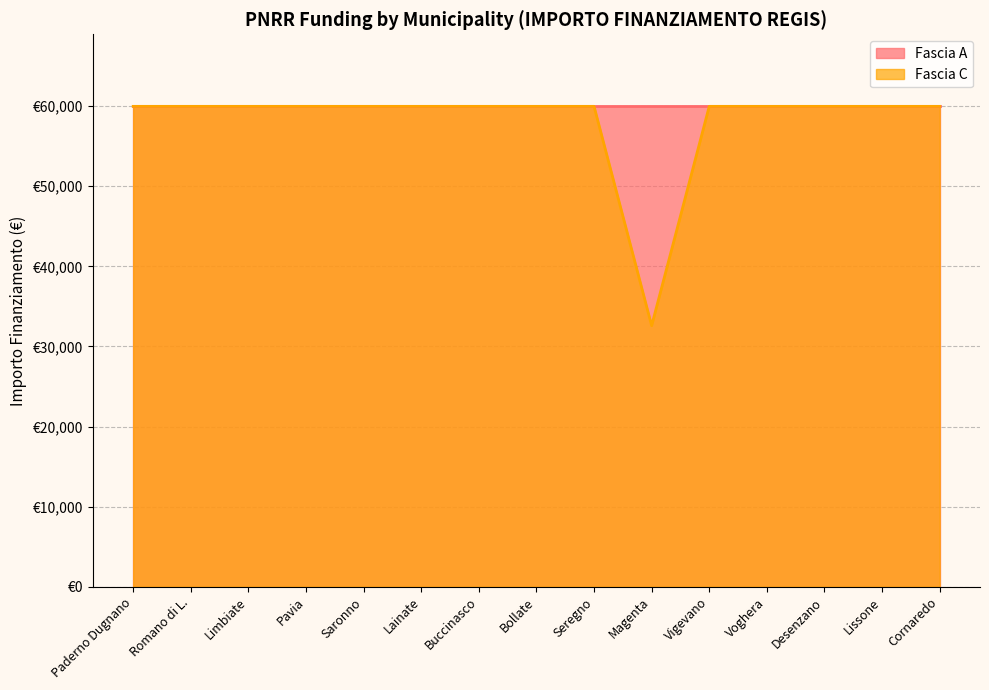

Reading left to right, what are all the values shown in this chart?

59966	59966	59966	59966	59966	59966	59966	59966	59966	32589	59966	59966	59966	59966	59966